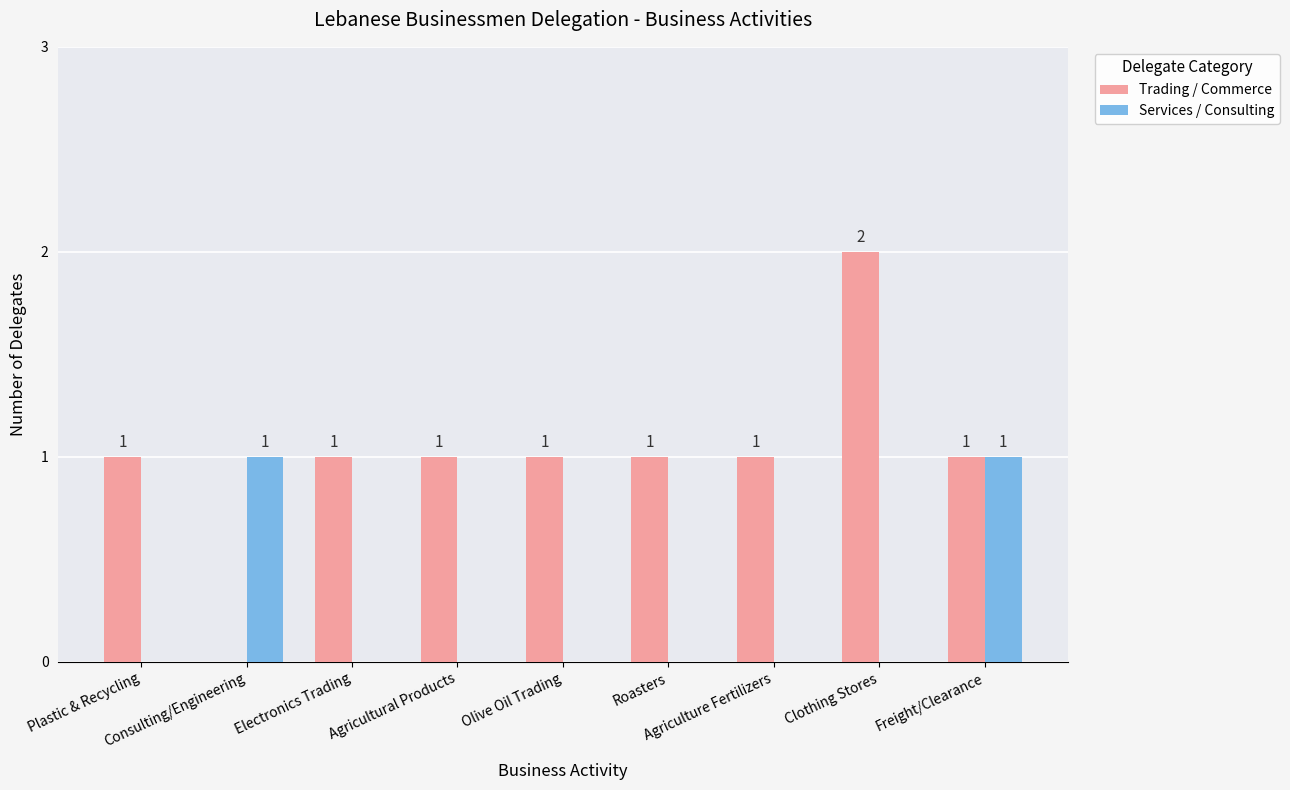

How many Services / Consulting values are between 0 and 1?

9